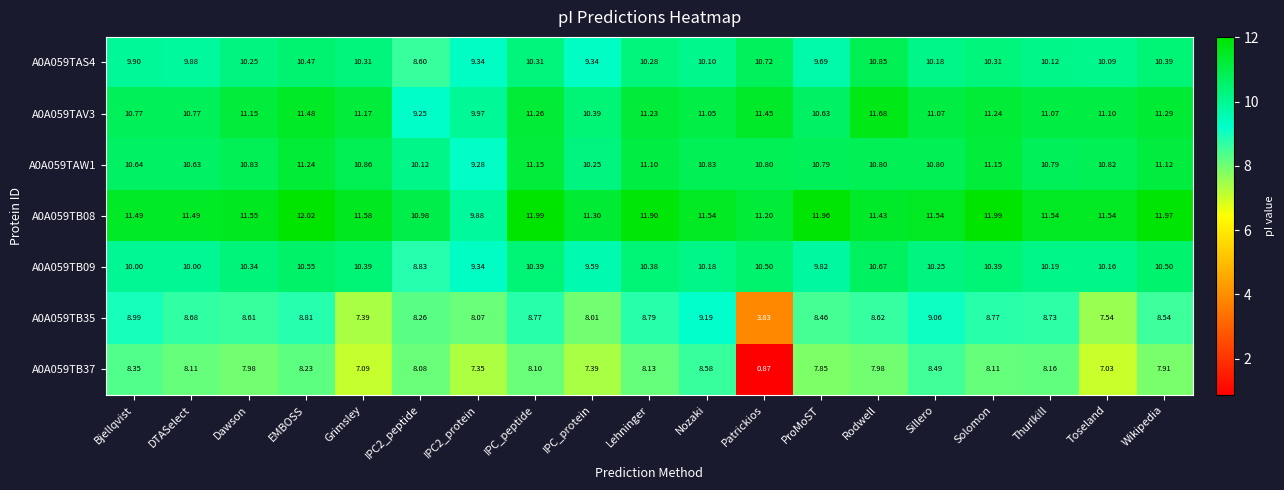

At which category is the sum across all series the highest?

EMBOSS